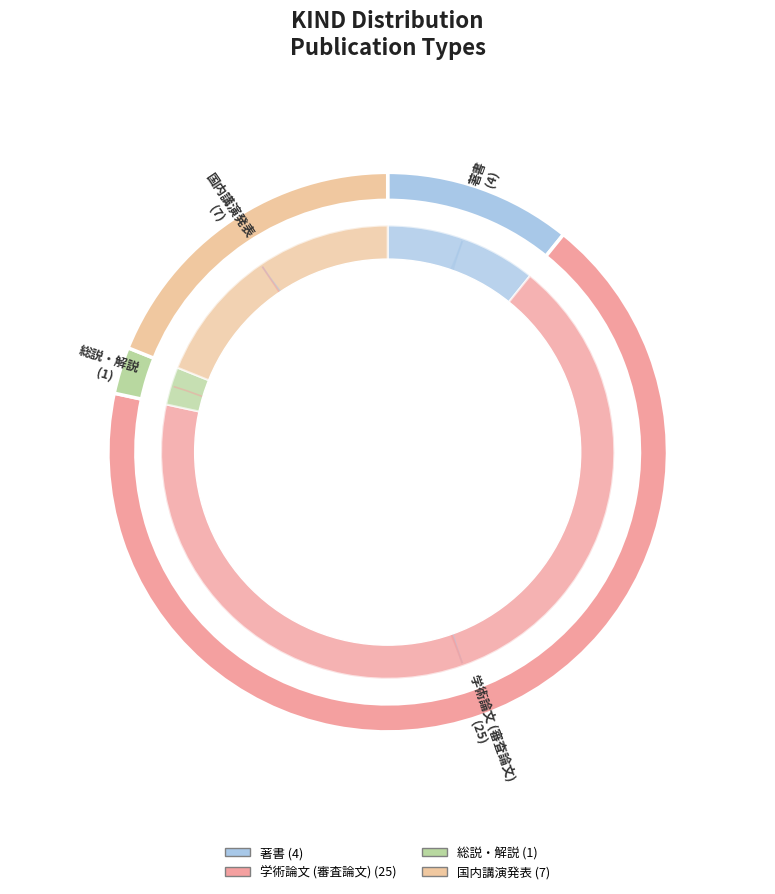

What is the change in value from 総説・解説 to 国内講演発表?

+6